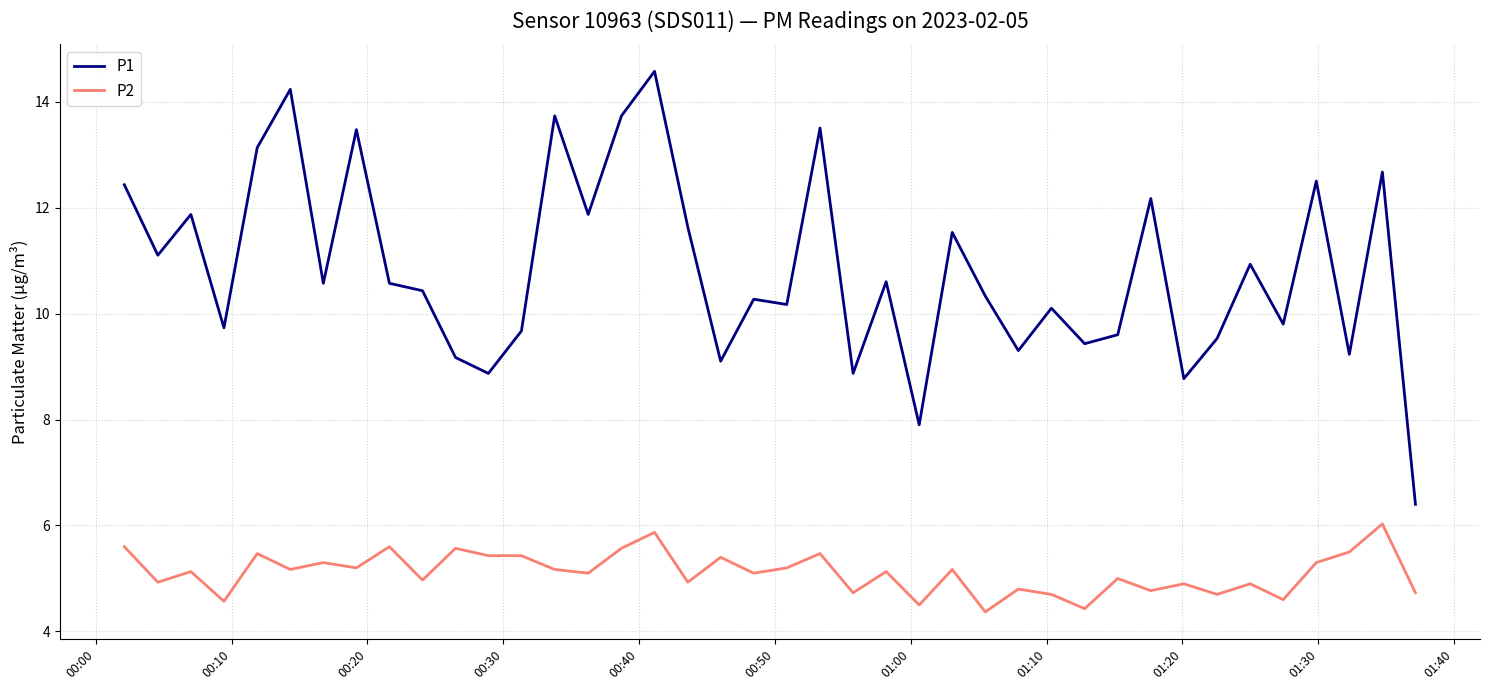

True or false: P1 and P2 intersect in this chart.

False